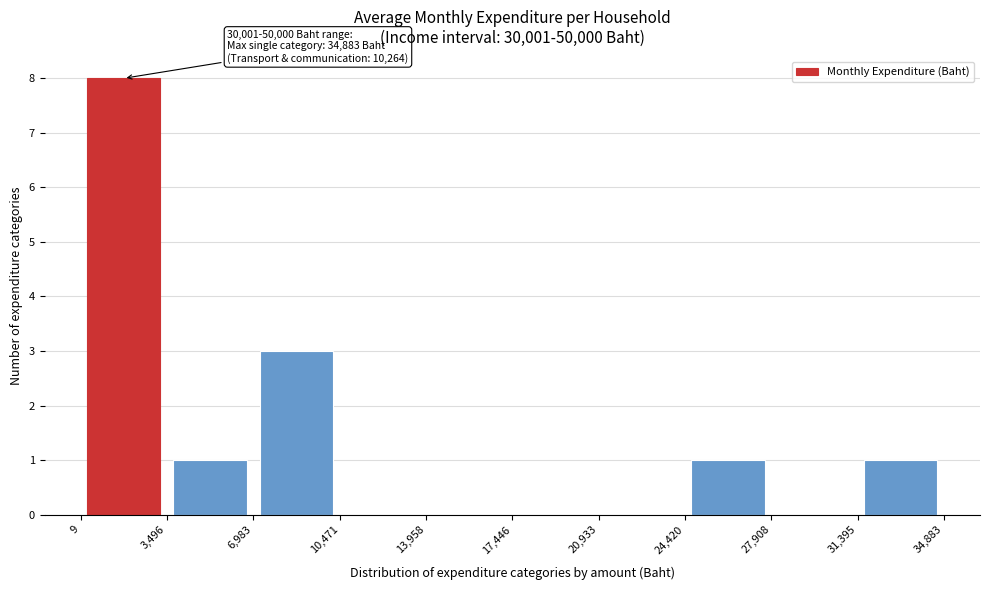

Over which range of the x-axis is the bar tallest?

9 to 3,496